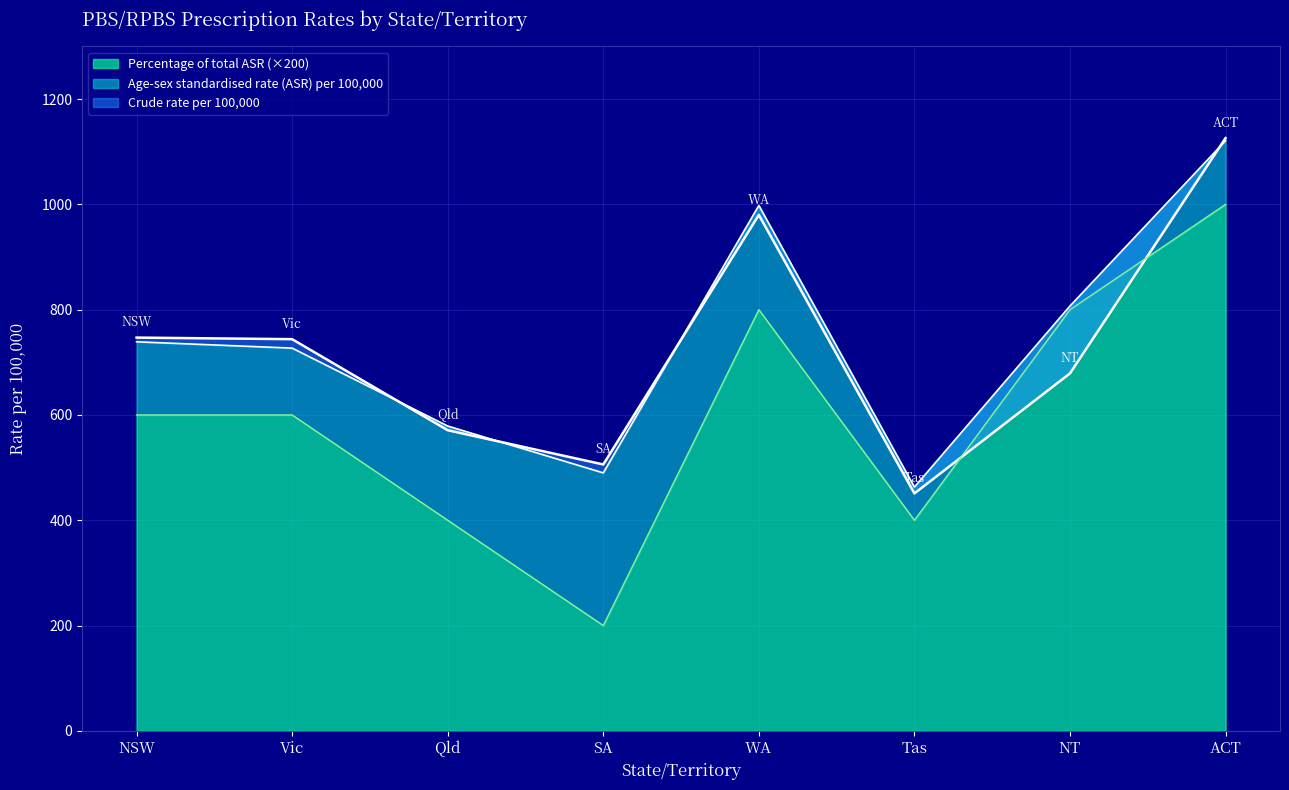

What is the maximum value shown in the chart?

1126